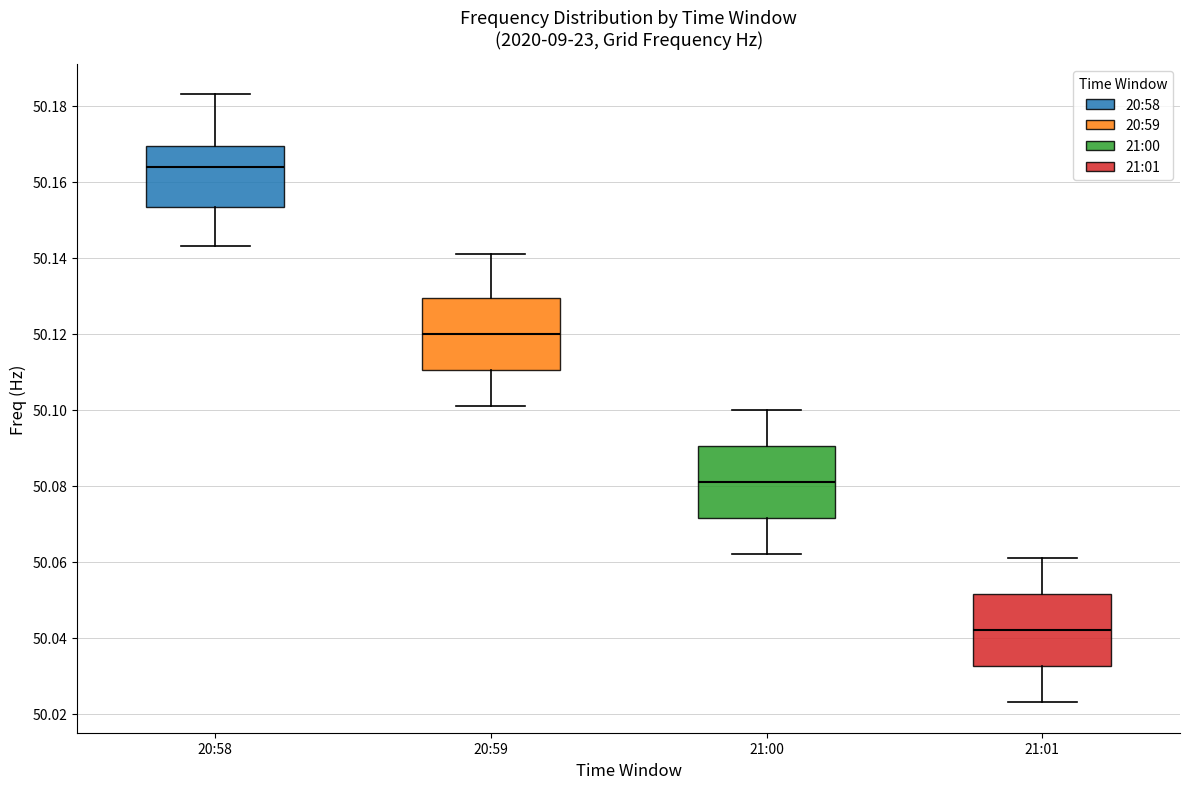

Which box's median line is the lowest?

21:01